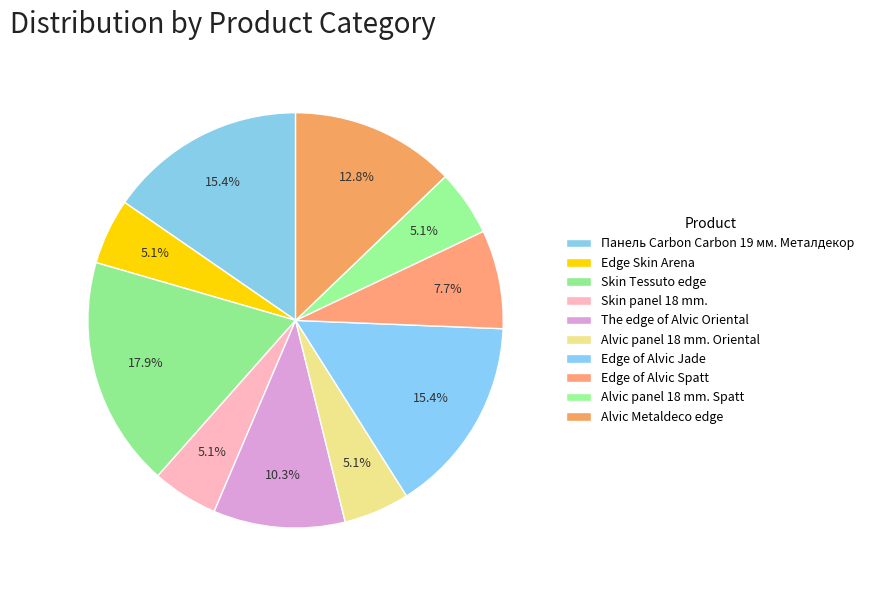

Do Панель Carbon Carbon 19 мм. Металдекор and Skin panel 18 mm. together represent more than half of the pie?

No